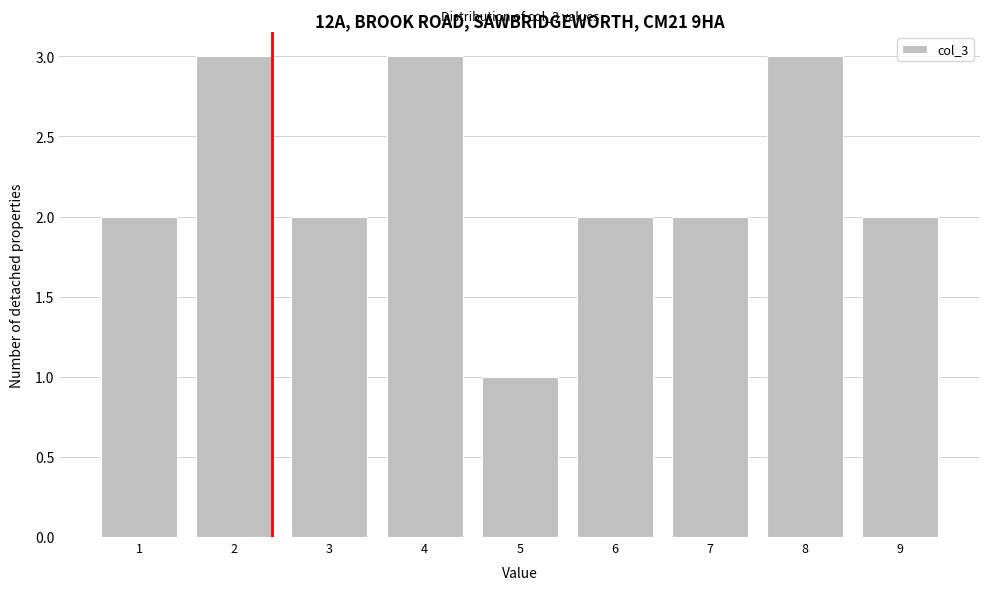

Reading left to right, list all the values displayed in this chart.

2	3	2	3	1	2	2	3	2